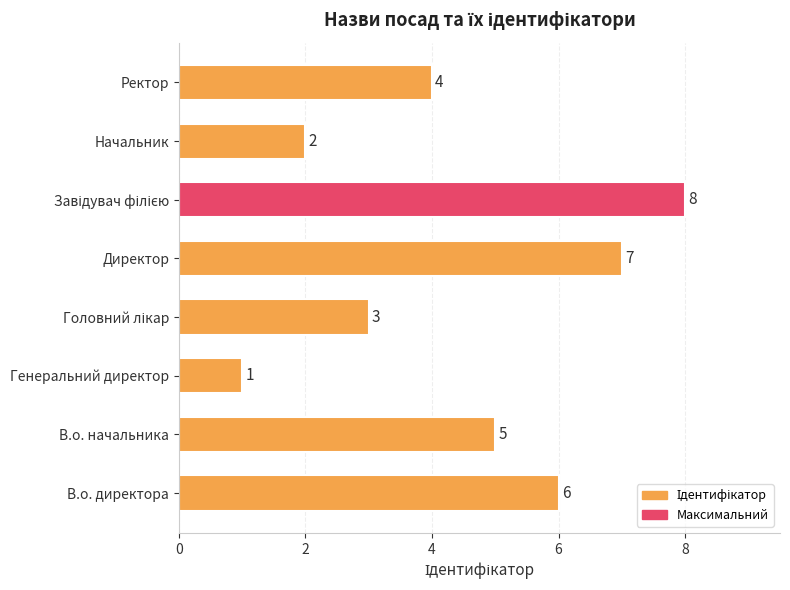

The value at Директор is 7. True or false?

True